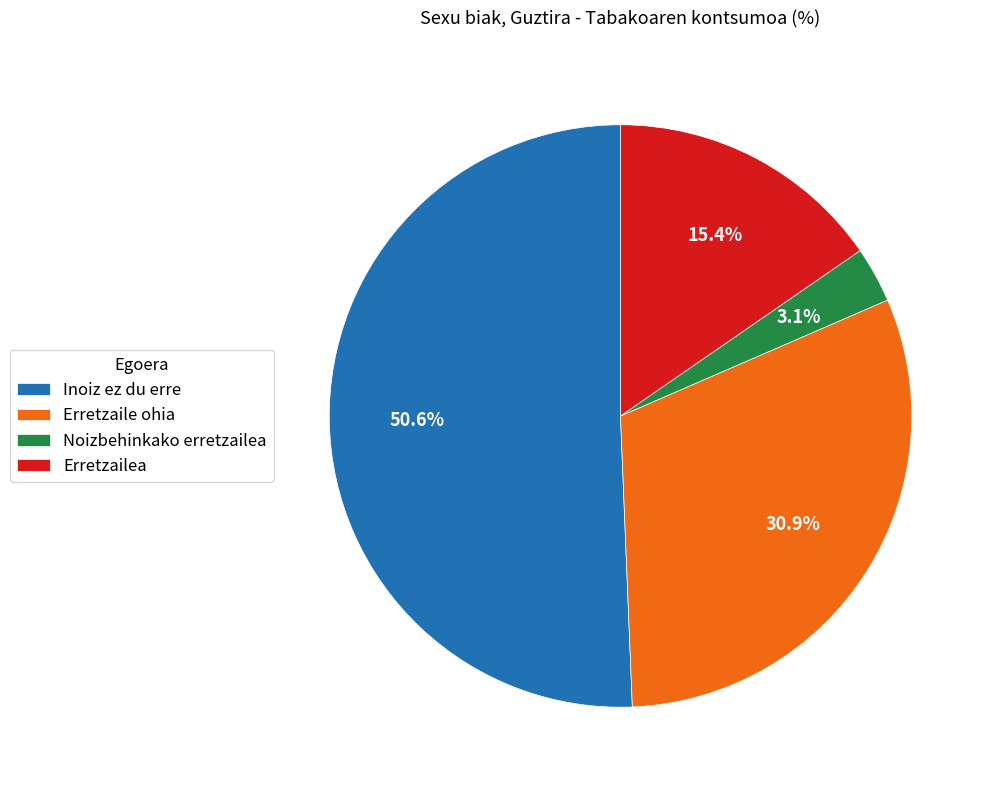

What percentage is NOT represented by Erretzailea?

84.6%